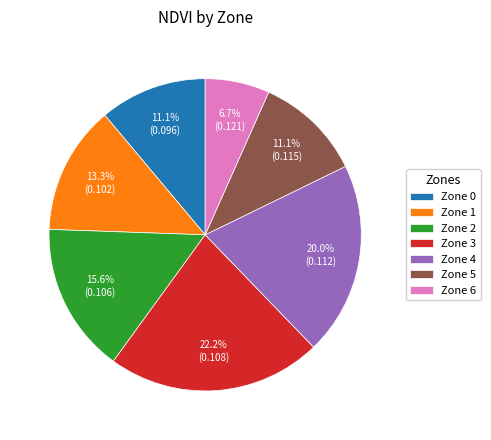

What percentage is the Zone 1 slice, to the nearest percent?

13%